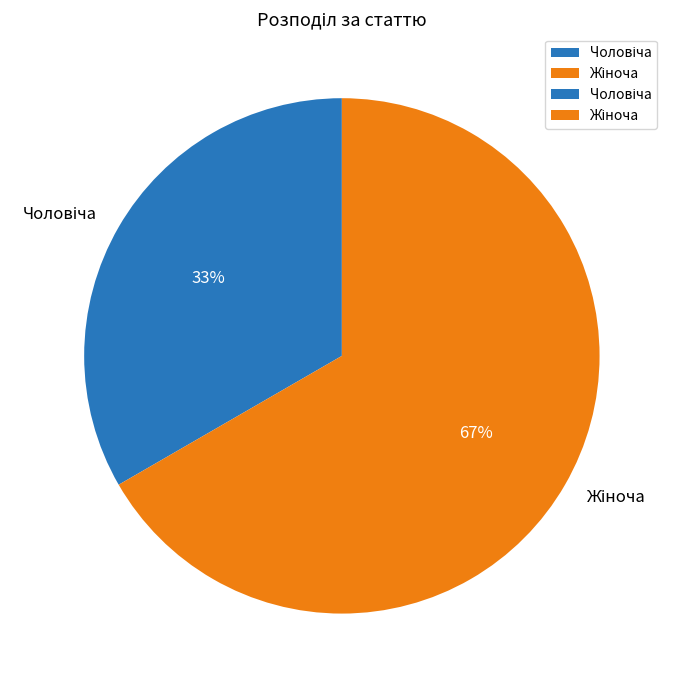

To the nearest percent, what is the average slice percentage?

50%